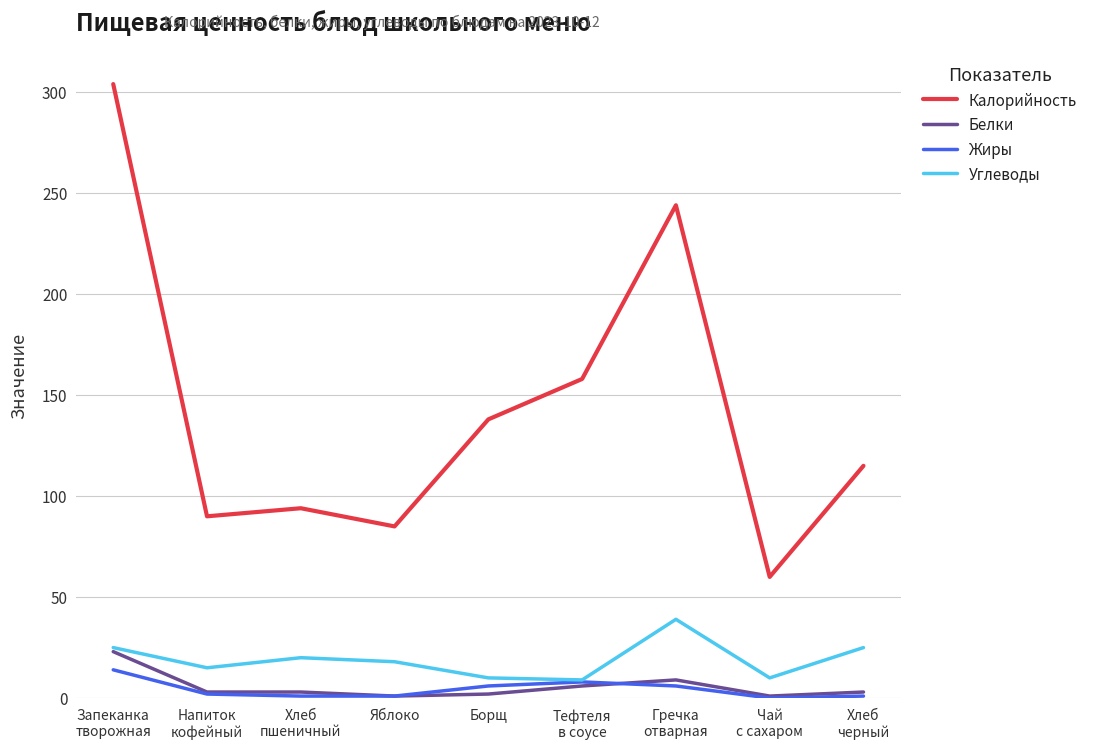

Is it true that Углеводы equals 10.0 at Борщ?

True